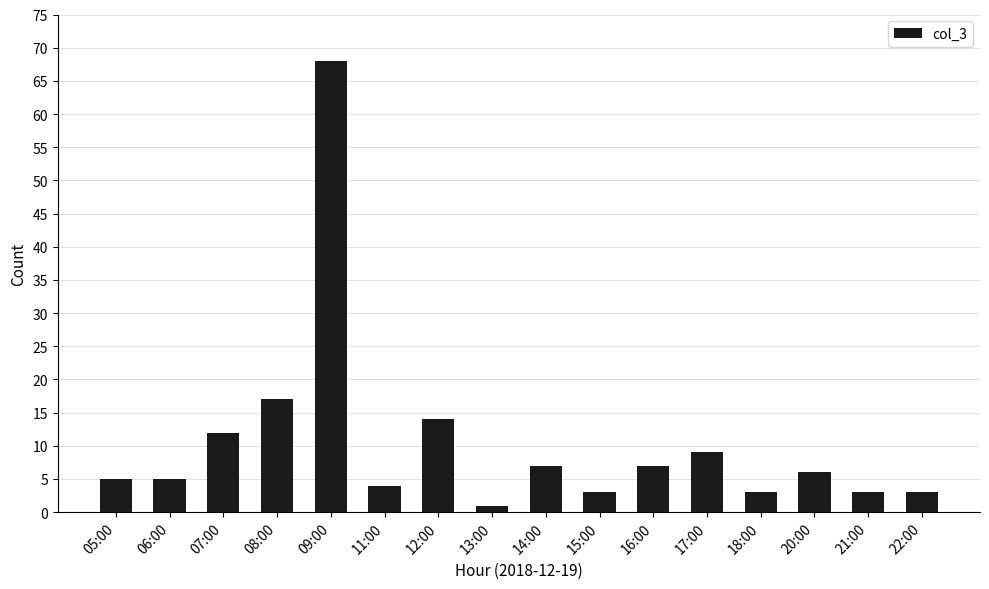

Which category has the highest value across all series?

09:00